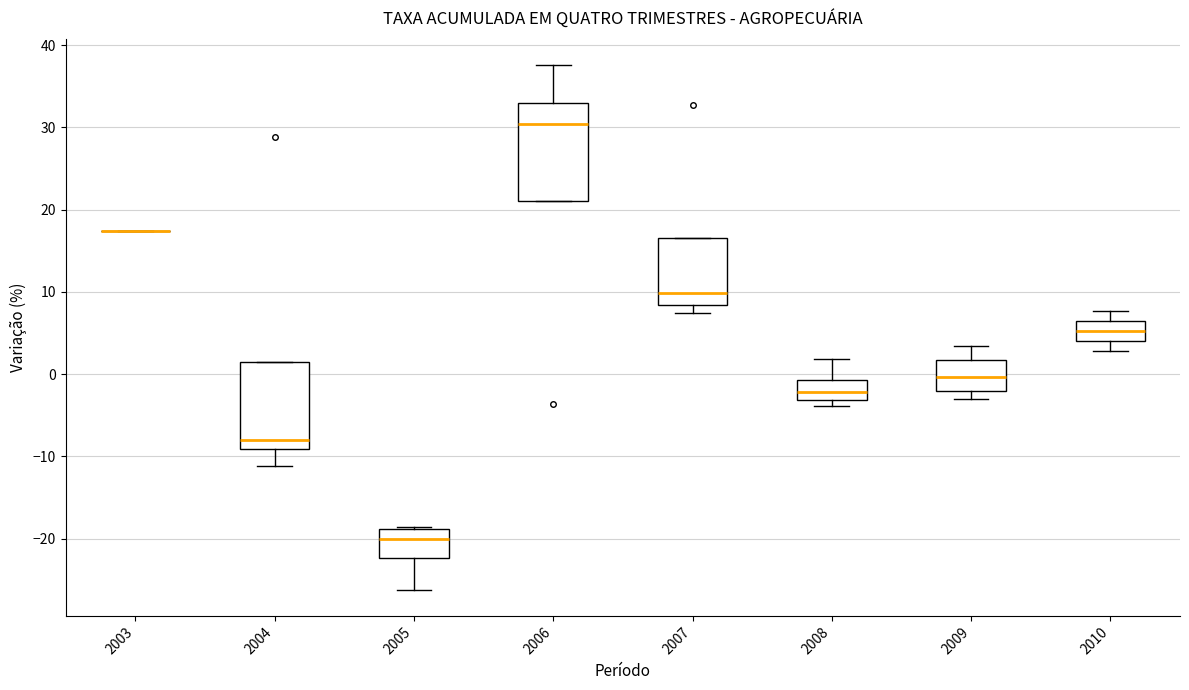

Reading left to right, read every box against the y-axis: the position of its median line, the range the box covers, and the ends of its whiskers. The values are not printed on the chart, so give them approximately, as read against the axis.

2003: box collapsed to a line at 17, whiskers 17 to 17
2004: median -8, box -9 to 2, whiskers -11 to 2
2005: median -20, box -22 to -19, whiskers -26 to -19
2006: median 30, box 21 to 33, whiskers 21 to 38
2007: median 10, box 8 to 17, whiskers 7 to 17
2008: median -2, box -3 to -1, whiskers -4 to 2
2009: median 0, box -2 to 2, whiskers -3 to 3
2010: median 5, box 4 to 6, whiskers 3 to 8